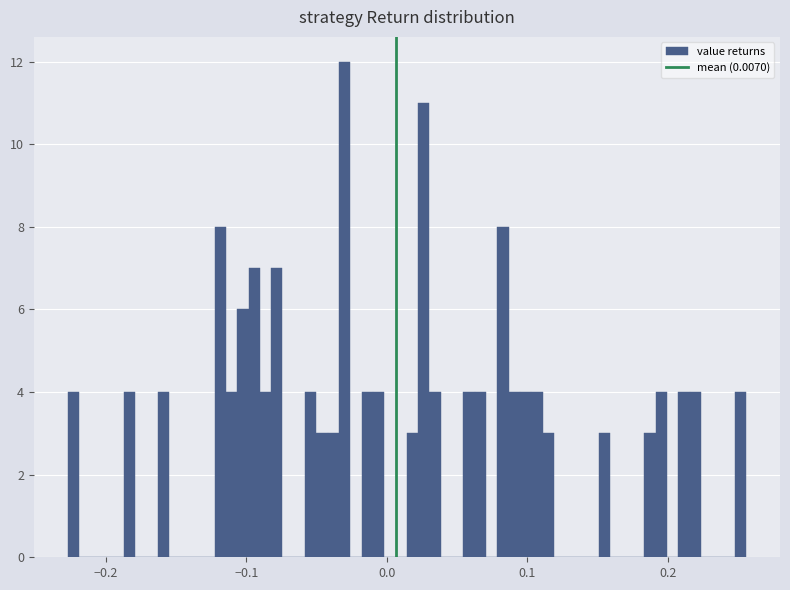

Around what value on the x-axis is the tallest bar? Give the approximate position of its centre, as read against the axis.

-0.03